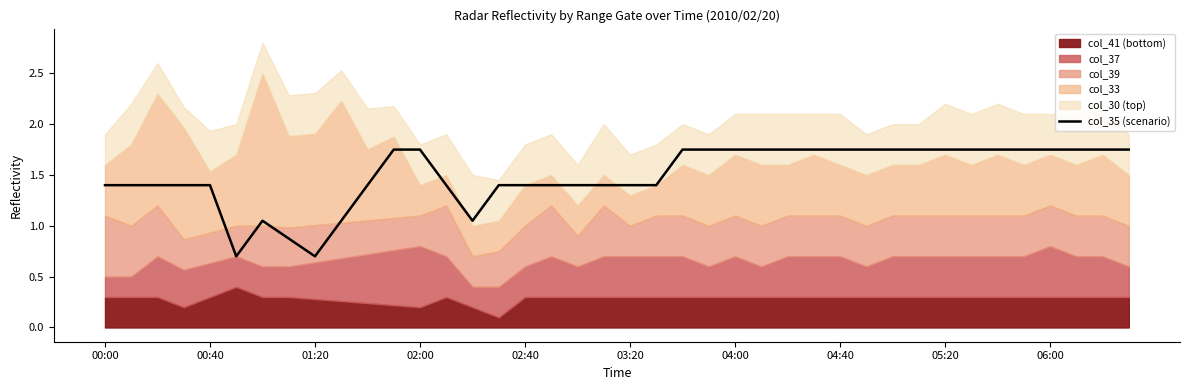

What position from the left is 37?

38